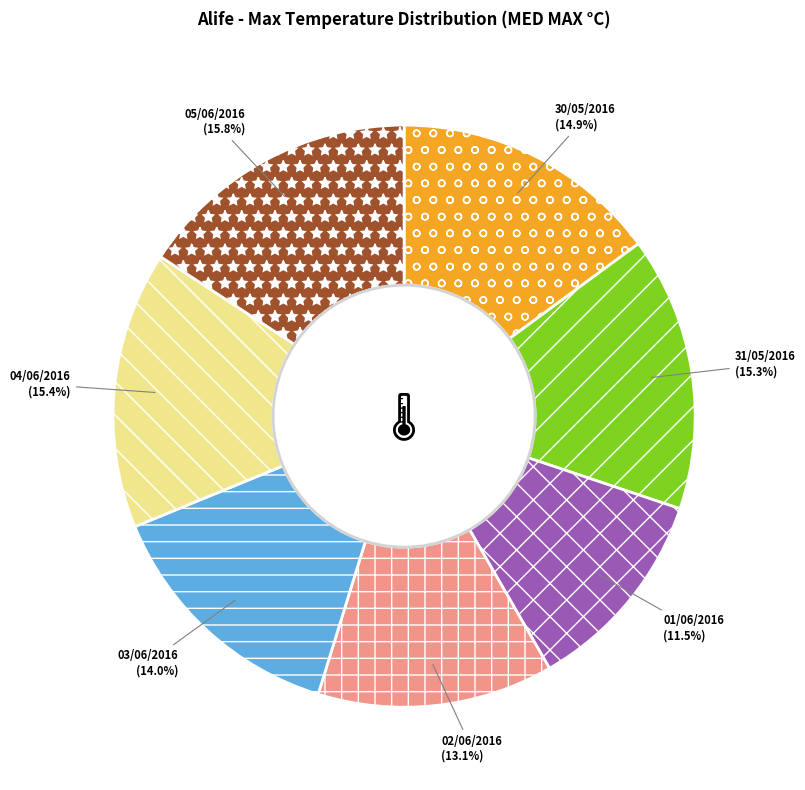

True or false: 31/05/2016 accounts for 23% of the total.

False